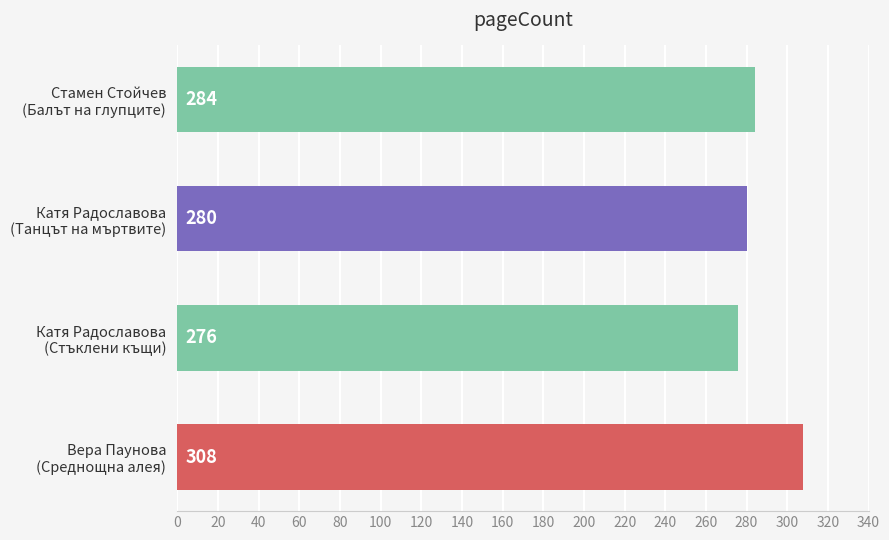

How many values are between 280 and 308?

3